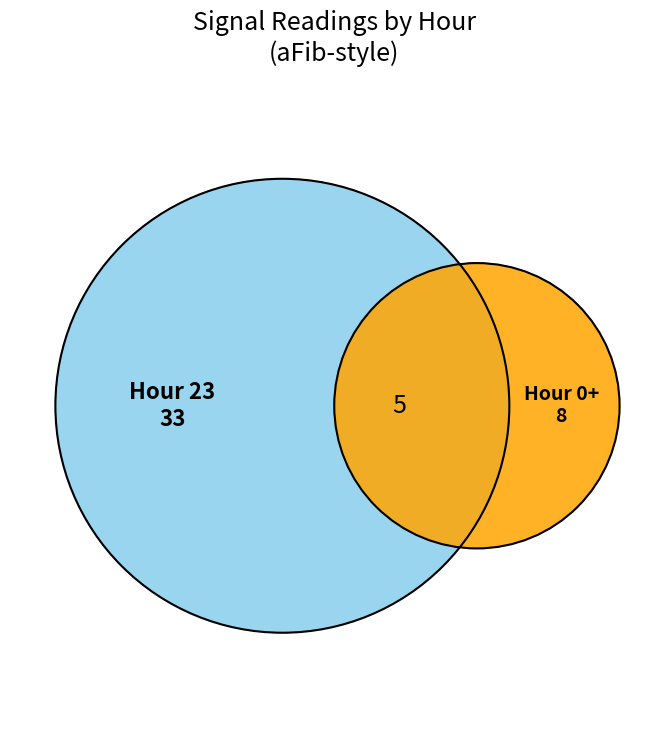

Which category has the biggest portion of the pie?

23